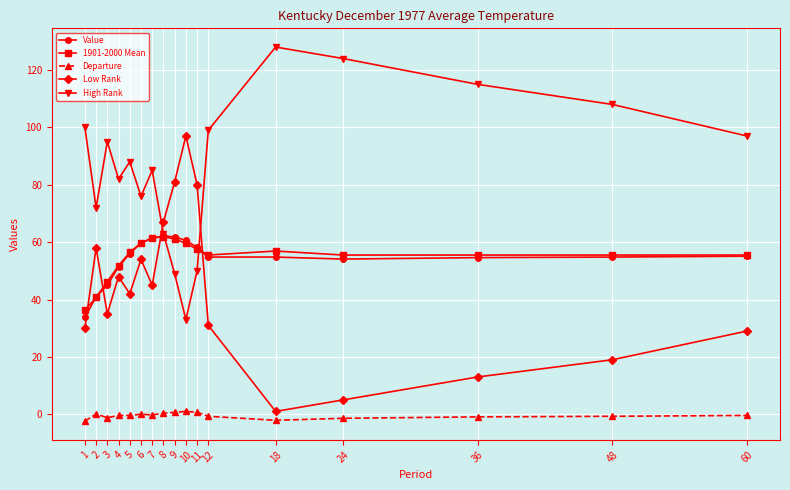

True or false: High Rank and Departure intersect in this chart.

False